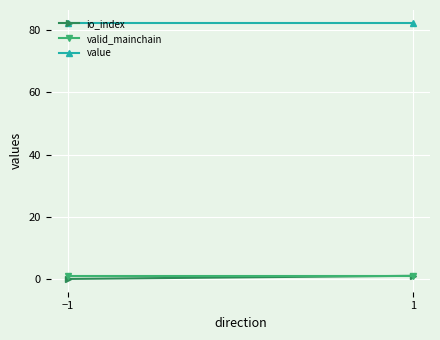

What are all the series names shown in the legend?

io_index, valid_mainchain, value